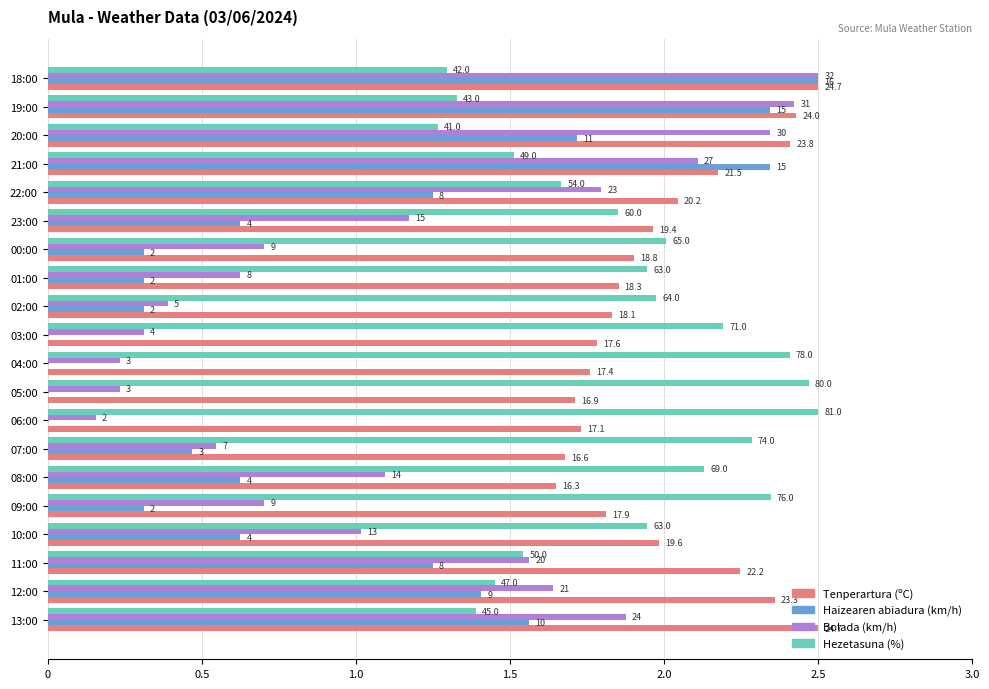

What are all the series names shown in the legend?

Tenperartura (ºC), Haizearen abiadura (km/h), Bolada (km/h), Hezetasuna (%)